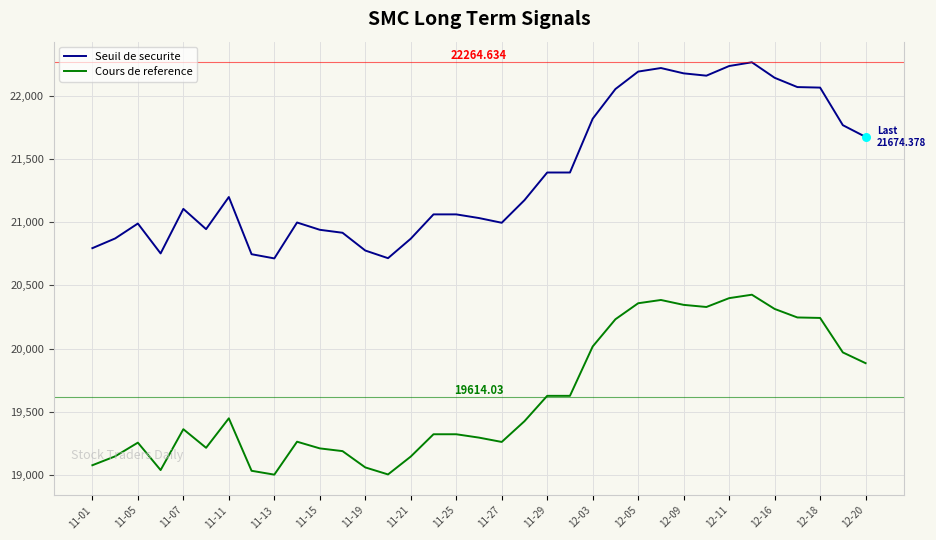

At how many categories does at least one series exceed 19476?

35